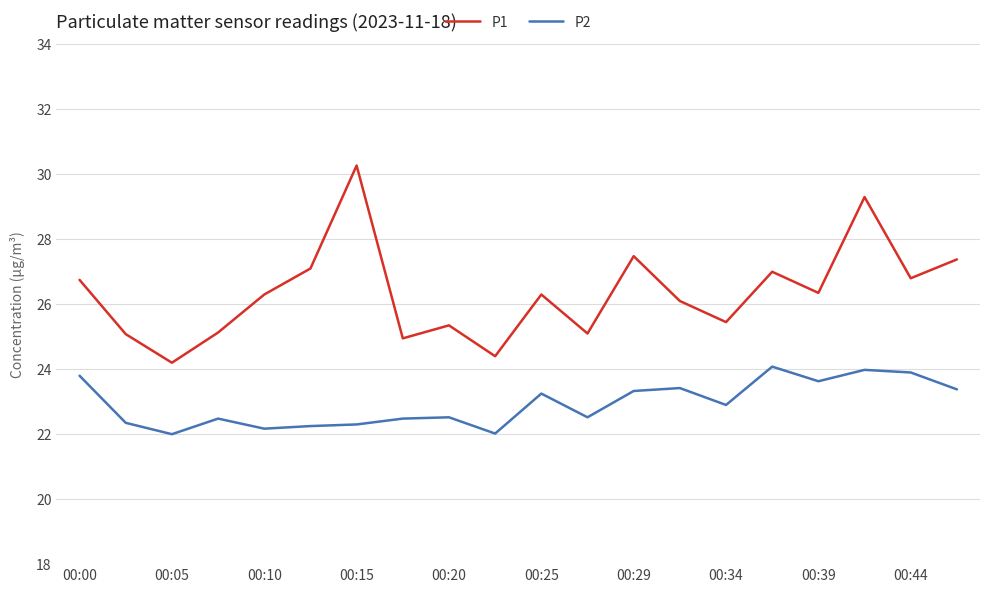

True or false: P1 and P2 cross at least once.

False